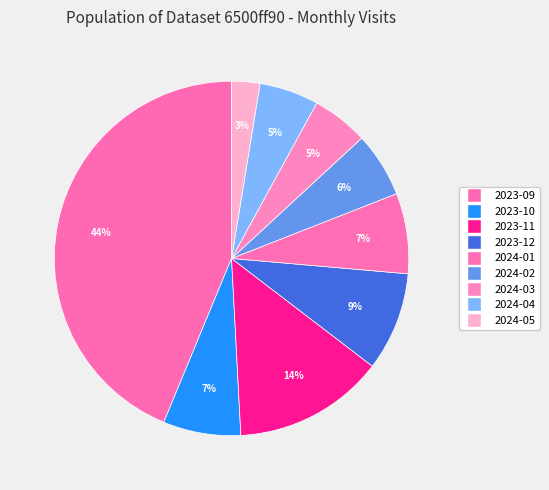

Count the number of slices in the pie.

9